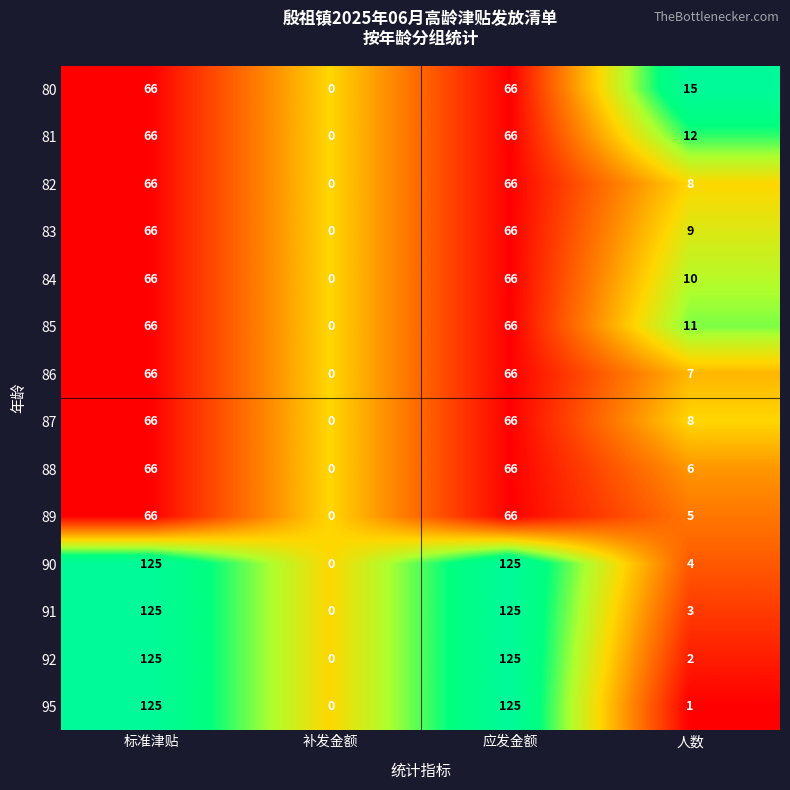

What is the difference between the maximum and minimum values in the 89 series?

66